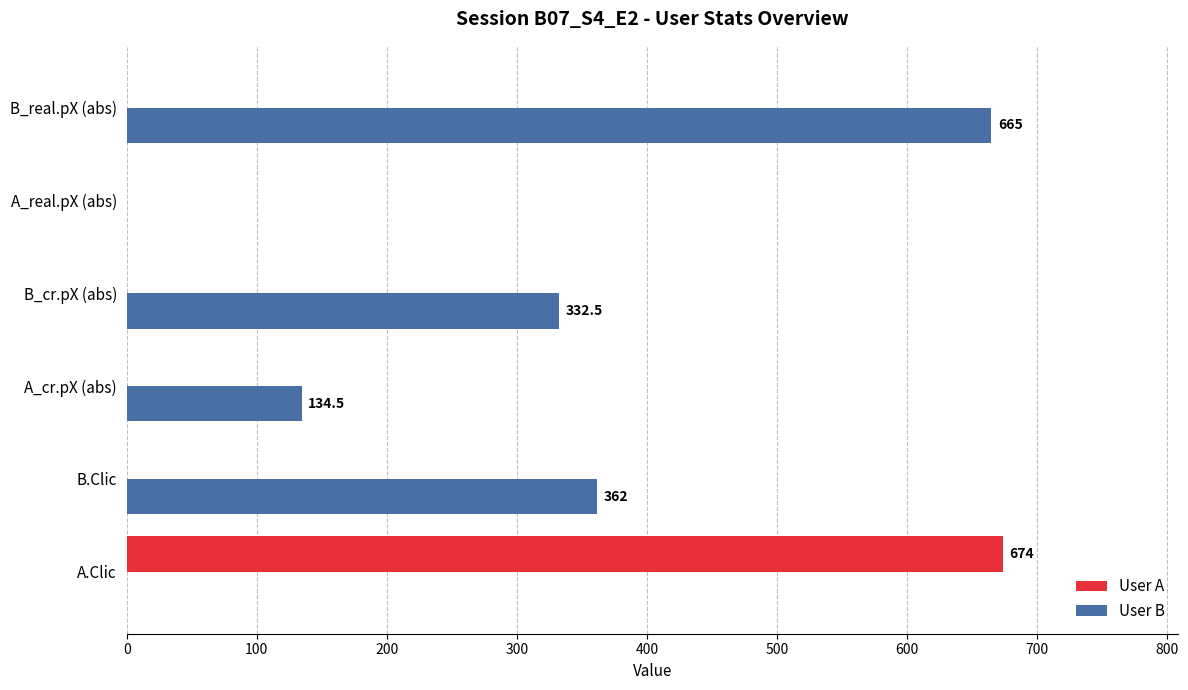

The User A series shows 674.0 at A.Clic. True or false?

True